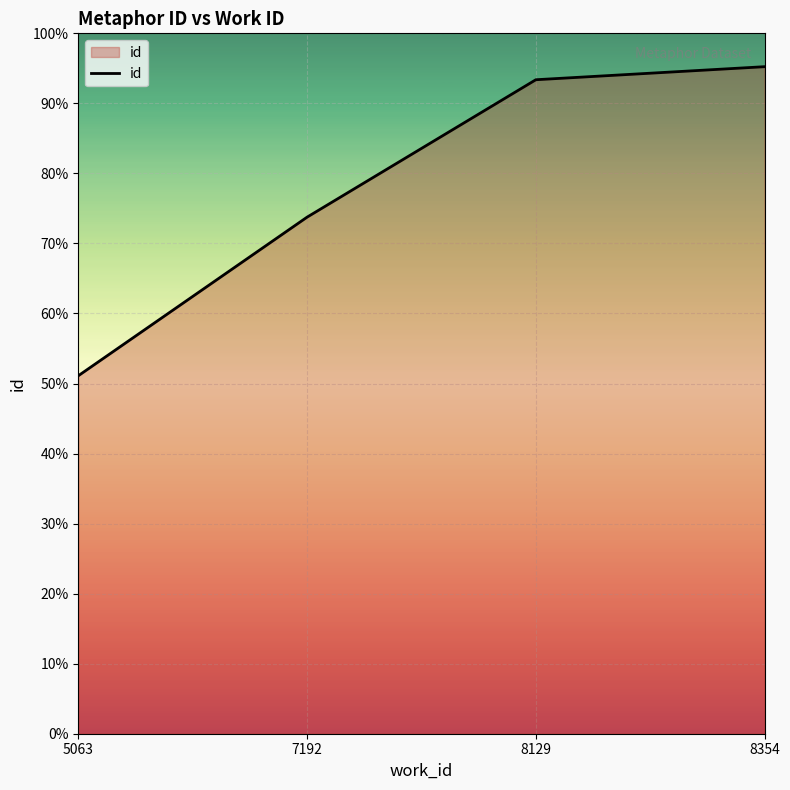

Does the chart display data point markers on the line(s)?

No